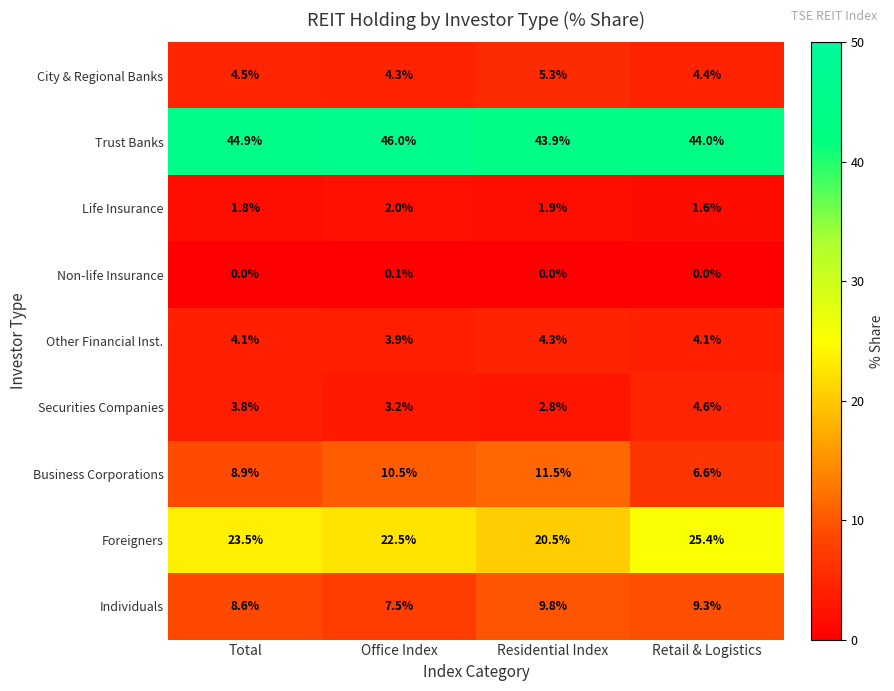

True or false: Foreigners has a value of 11.7 at Retail & Logistics.

False